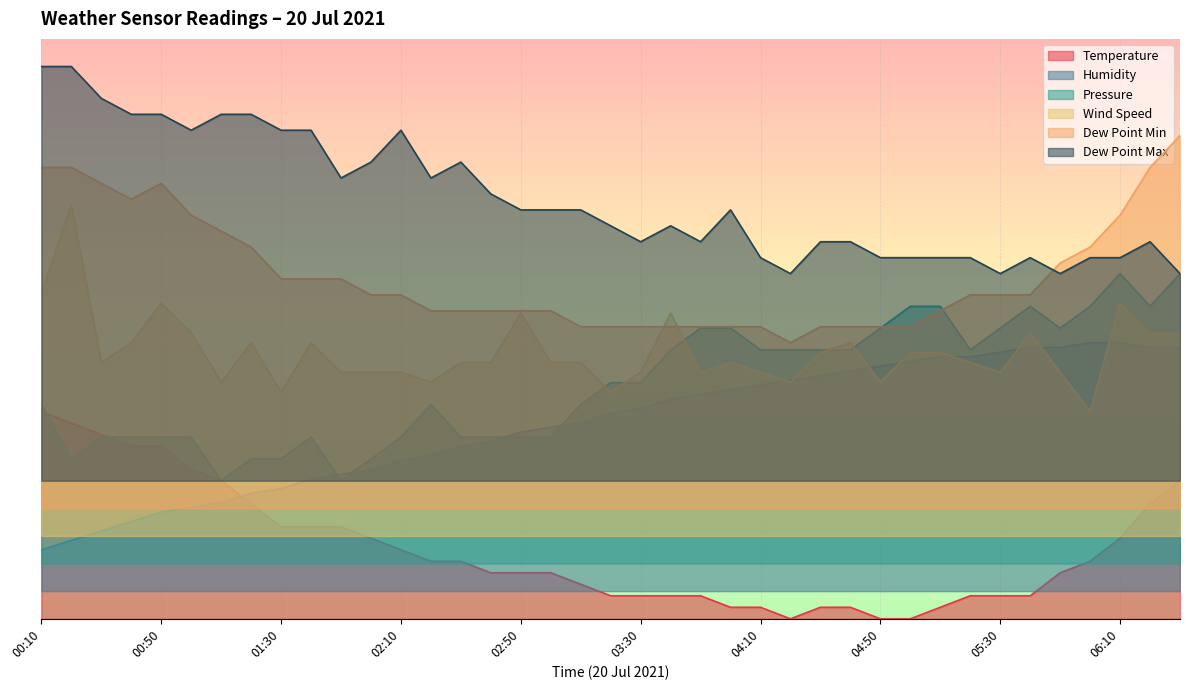

Reading right to left, extract all data points from this chart.

Temperature: 06:30=10.0	06:20=8.3	06:10=5.8	06:00=4.2	05:50=3.3	05:40=1.7	05:30=1.7	05:20=1.7	05:10=0.8	05:00=0.0	04:50=0.0	04:40=0.8	04:30=0.8	04:20=0.0	04:10=0.8	04:00=0.8	03:50=1.7	03:40=1.7	03:30=1.7	03:20=1.7	03:10=2.5	03:00=3.3	02:50=3.3	02:40=3.3	02:30=4.2	02:20=4.2	02:10=5.0	02:00=5.8	01:50=6.7	01:40=6.7	01:30=6.7	01:20=8.3	01:10=10.0	01:00=10.8	00:50=12.5	00:40=12.5	00:30=13.3	00:20=14.2	00:10=15.0
Humidity: 06:30=19.7	06:20=19.7	06:10=20.0	06:00=20.0	05:50=19.7	05:40=19.7	05:30=19.3	05:20=19.0	05:10=19.0	05:00=18.6	04:50=18.3	04:40=18.0	04:30=17.6	04:20=17.3	04:10=16.9	04:00=16.6	03:50=16.2	03:40=15.9	03:30=15.2	03:20=14.9	03:10=14.2	03:00=13.9	02:50=13.5	02:40=12.8	02:30=12.5	02:20=11.8	02:10=11.5	02:00=10.8	01:50=10.5	01:40=10.1	01:30=9.4	01:20=9.1	01:10=8.4	01:00=8.1	00:50=7.7	00:40=7.0	00:30=6.4	00:20=5.7	00:10=5.0
Pressure: 06:30=25.0	06:20=22.6	06:10=25.0	06:00=22.6	05:50=21.1	05:40=22.6	05:30=21.1	05:20=19.5	05:10=22.6	05:00=22.6	04:50=21.1	04:40=19.5	04:30=19.5	04:20=19.5	04:10=19.5	04:00=21.1	03:50=21.1	03:40=19.5	03:30=17.1	03:20=17.1	03:10=15.5	03:00=13.2	02:50=13.2	02:40=13.2	02:30=13.2	02:20=15.5	02:10=13.2	02:00=11.6	01:50=10.0	01:40=13.2	01:30=11.6	01:20=11.6	01:10=10.0	01:00=13.2	00:50=13.2	00:40=13.2	00:30=13.2	00:20=11.6	00:10=15.5
Wind Speed: 06:30=20.7	06:20=20.7	06:10=22.9	06:00=15.0	05:50=17.9	05:40=20.7	05:30=17.9	05:20=18.6	05:10=19.3	05:00=19.3	04:50=17.1	04:40=20.0	04:30=19.3	04:20=17.1	04:10=17.9	04:00=18.6	03:50=17.9	03:40=22.1	03:30=17.9	03:20=16.4	03:10=18.6	03:00=18.6	02:50=22.1	02:40=18.6	02:30=18.6	02:20=17.1	02:10=17.9	02:00=17.9	01:50=17.9	01:40=20.0	01:30=16.4	01:20=20.0	01:10=17.1	01:00=20.7	00:50=22.9	00:40=20.0	00:30=18.6	00:20=30.0	00:10=23.6
Dew Point Min: 06:30=35.0	06:20=32.7	06:10=29.2	06:00=26.9	05:50=25.8	05:40=23.5	05:30=23.5	05:20=23.5	05:10=22.3	05:00=21.2	04:50=21.2	04:40=21.2	04:30=21.2	04:20=20.0	04:10=21.2	04:00=21.2	03:50=21.2	03:40=21.2	03:30=21.2	03:20=21.2	03:10=21.2	03:00=22.3	02:50=22.3	02:40=22.3	02:30=22.3	02:20=22.3	02:10=23.5	02:00=23.5	01:50=24.6	01:40=24.6	01:30=24.6	01:20=26.9	01:10=28.1	01:00=29.2	00:50=31.5	00:40=30.4	00:30=31.5	00:20=32.7	00:10=32.7
Dew Point Max: 06:30=25.0	06:20=27.3	06:10=26.2	06:00=26.2	05:50=25.0	05:40=26.2	05:30=25.0	05:20=26.2	05:10=26.2	05:00=26.2	04:50=26.2	04:40=27.3	04:30=27.3	04:20=25.0	04:10=26.2	04:00=29.6	03:50=27.3	03:40=28.5	03:30=27.3	03:20=28.5	03:10=29.6	03:00=29.6	02:50=29.6	02:40=30.8	02:30=33.1	02:20=31.9	02:10=35.4	02:00=33.1	01:50=31.9	01:40=35.4	01:30=35.4	01:20=36.5	01:10=36.5	01:00=35.4	00:50=36.5	00:40=36.5	00:30=37.7	00:20=40.0	00:10=40.0